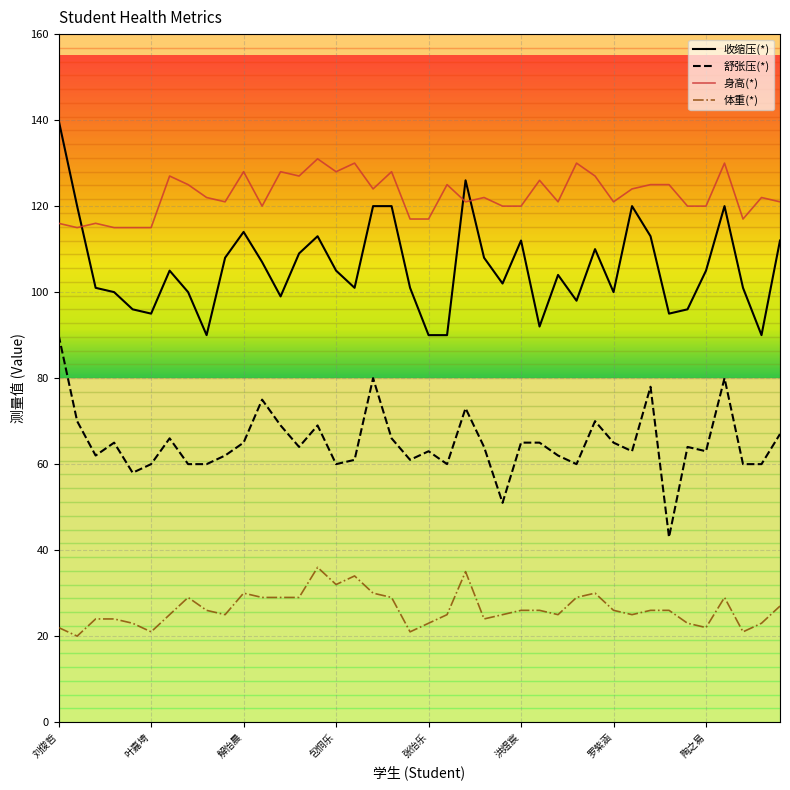

Reading right to left, transcribe all the data shown in this chart.

收缩压(*): 112	90	101	120	105	96	95	113	120	100	110	98	104	92	112	102	108	126	90	90	101	120	120	101	105	113	109	99	107	114	108	90	100	105	95	96	100	101	120	140
舒张压(*): 67	60	60	80	63	64	43	78	63	65	70	60	62	65	65	51	64	73	60	63	61	66	80	61	60	69	64	69	75	65	62	60	60	66	60	58	65	62	70	90
身高(*): 121	122	117	130	120	120	125	125	124	121	127	130	121	126	120	120	122	121	125	117	117	128	124	130	128	131	127	128	120	128	121	122	125	127	115	115	115	116	115	116
体重(*): 27	23	21	29	22	23	26	26	25	26	30	29	25	26	26	25	24	35	25	23	21	29	30	34	32	36	29	29	29	30	25	26	29	25	21	23	24	24	20	22